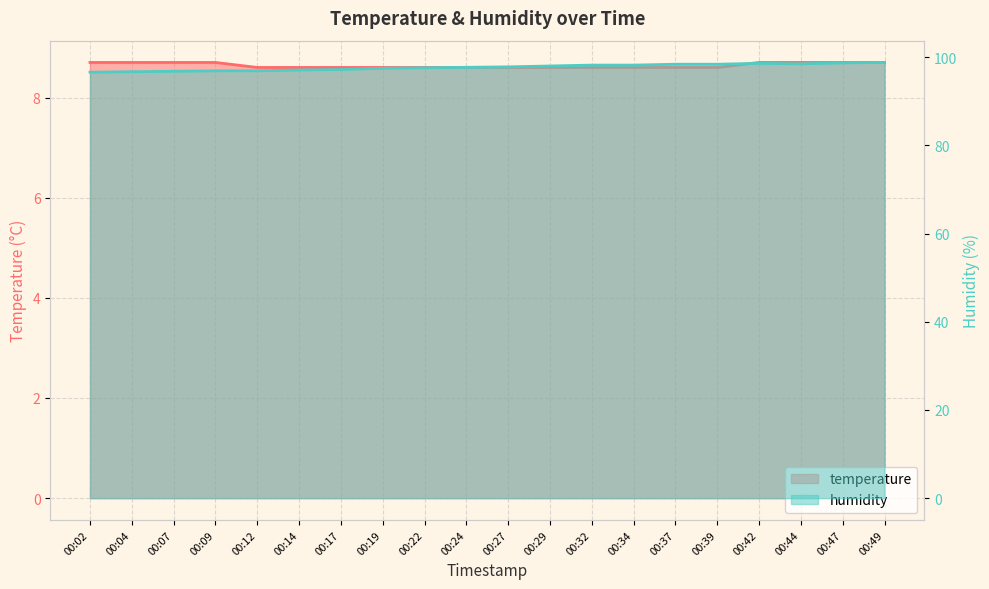

The value of temperature at 00:12 is 8.6. True or false?

True